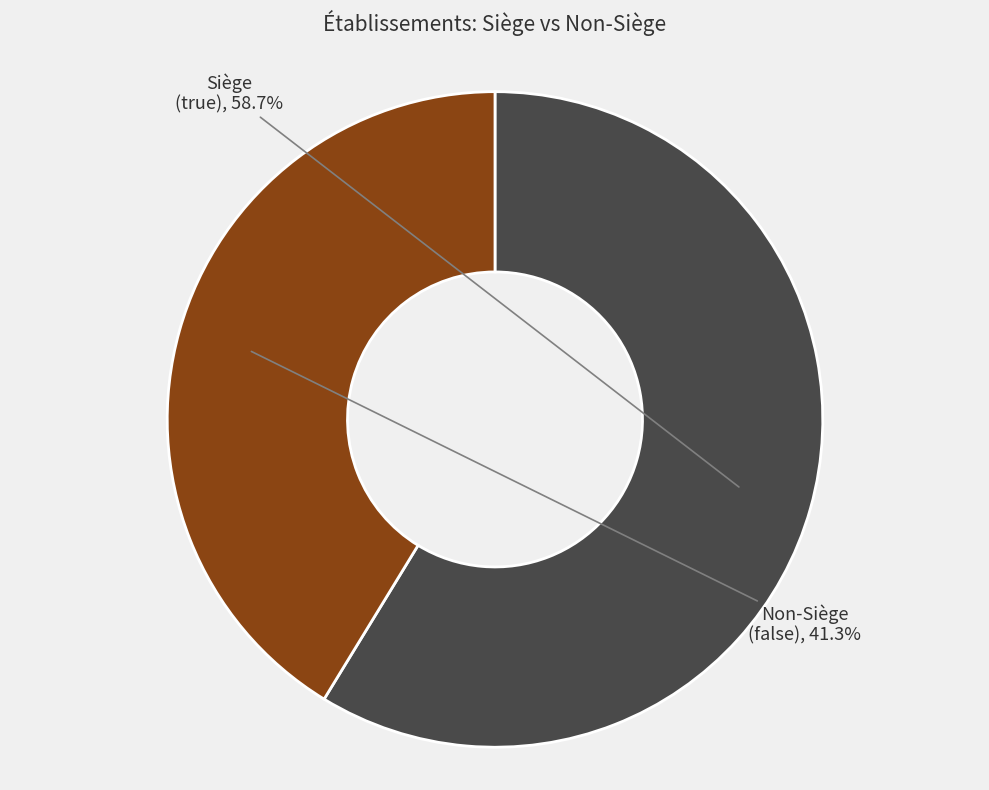

Is there any slice that represents more than half of the pie?

Yes